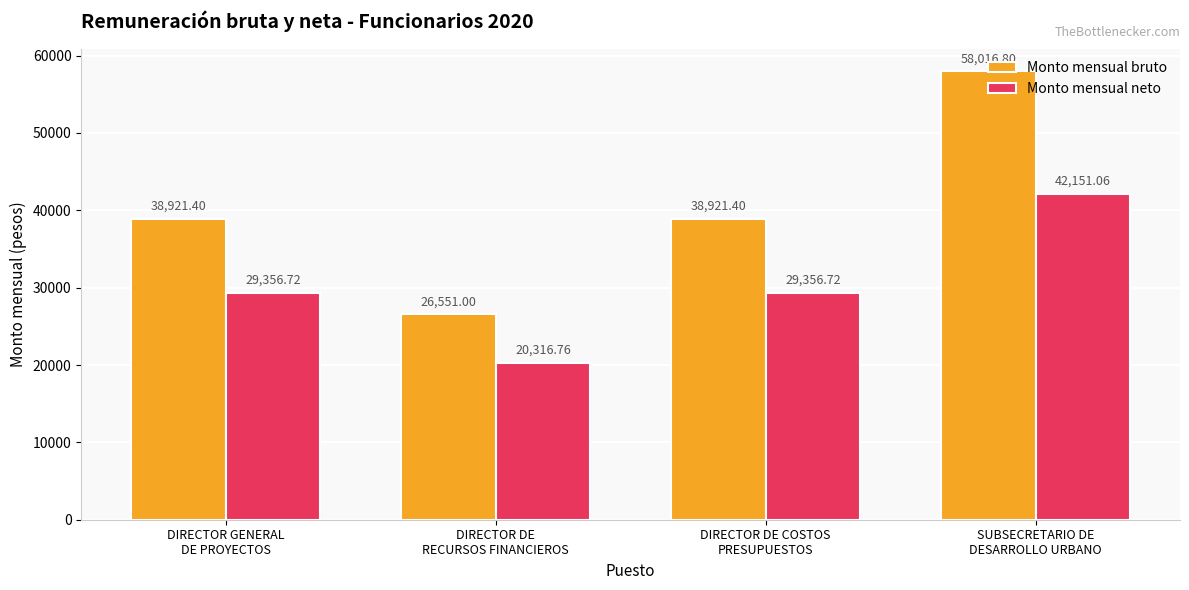

What is the label of the 3rd bar from the right?

DIRECTOR DE
RECURSOS FINANCIEROS